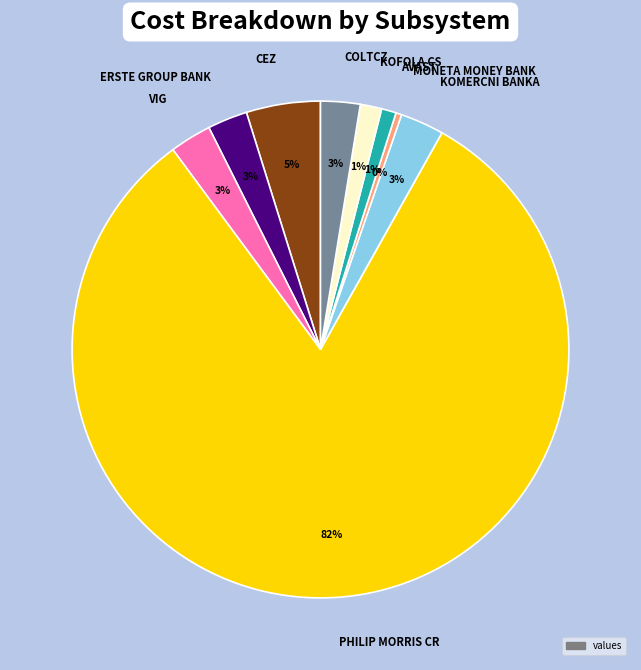

To the nearest percent, what portion does AVAST represent?

1%